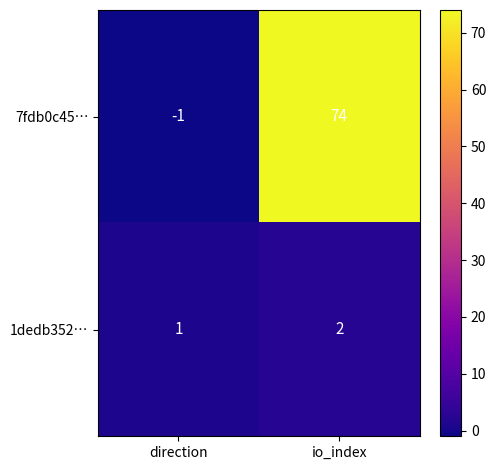

Which series has the largest total across all categories?

7fdb0c45…